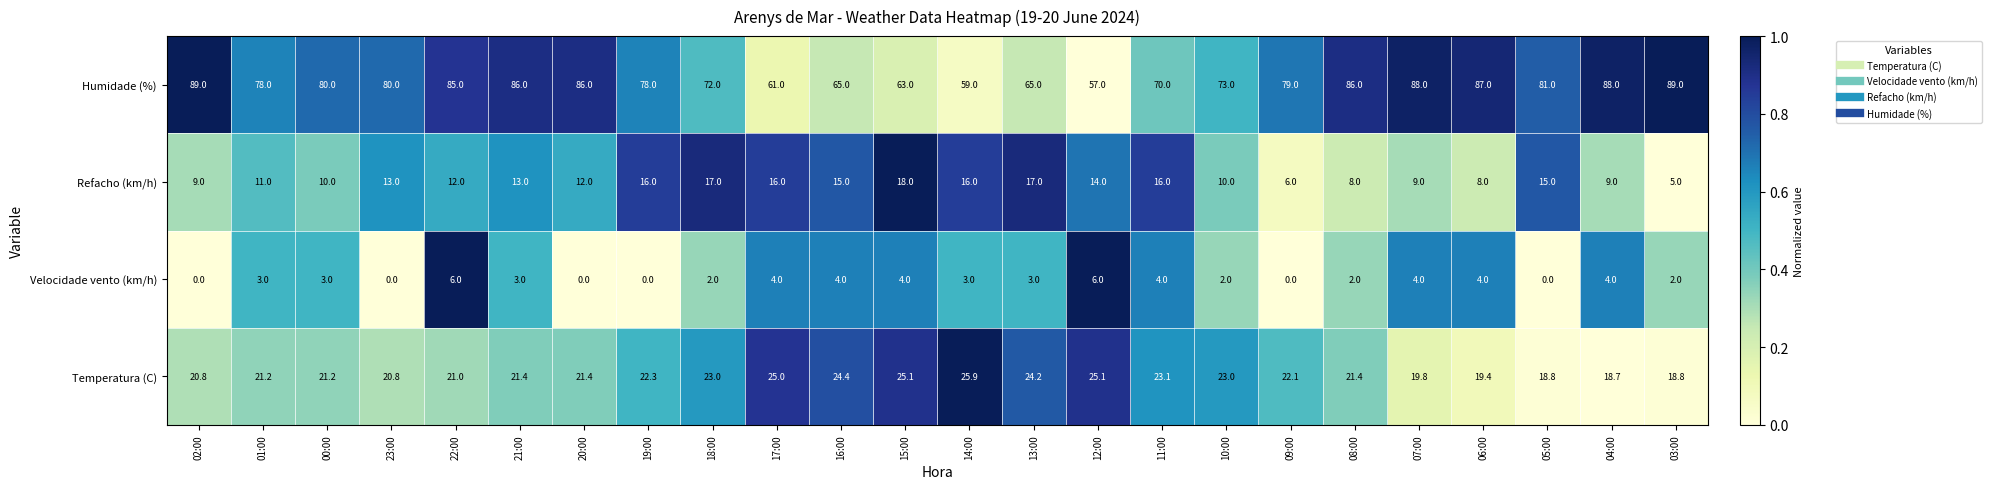

What is the minimum value for Refacho (km/h)?

5.0